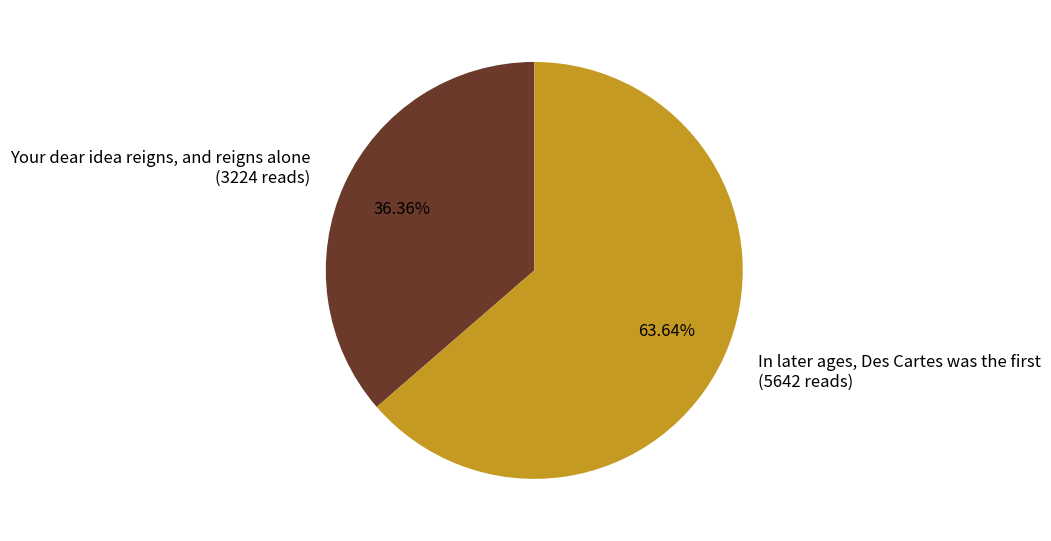

How many segments does this pie chart have?

2